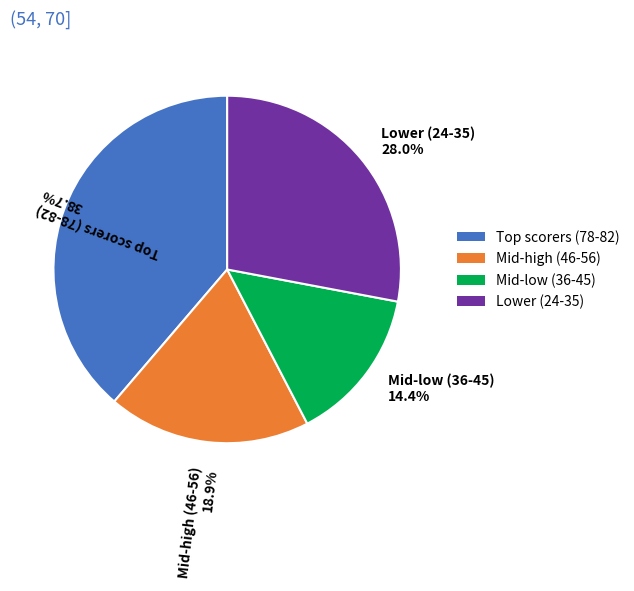

Count the number of slices in the pie.

4